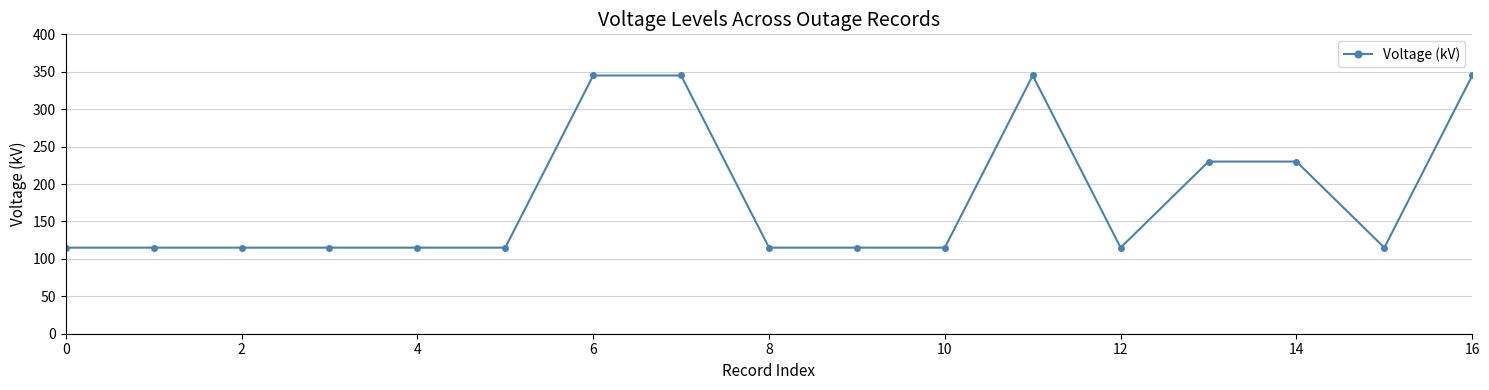

Count the number of categories in the chart.

17